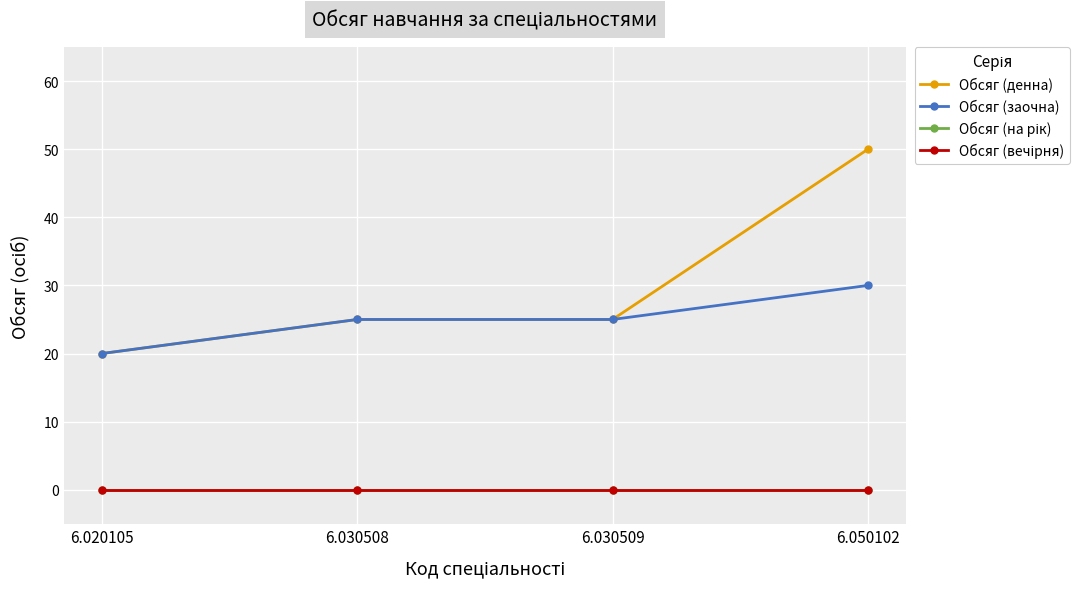

The value of Обсяг (на рік) at 6.020105 is 0. True or false?

True